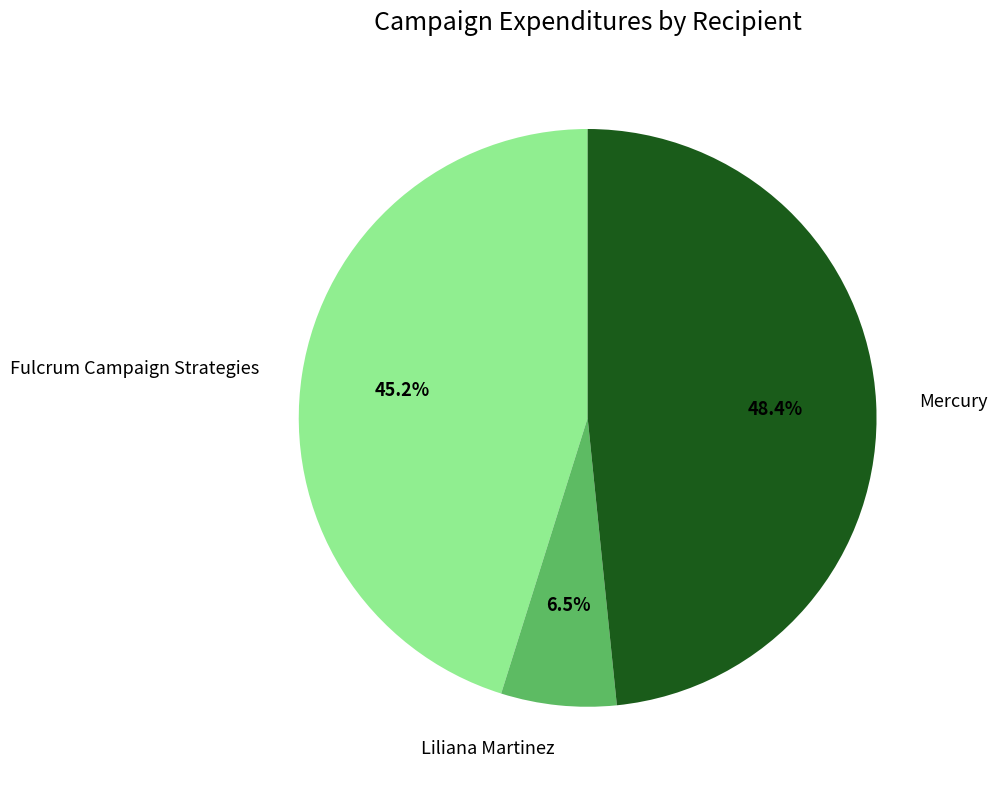

What is the largest slice in the pie chart?

Mercury